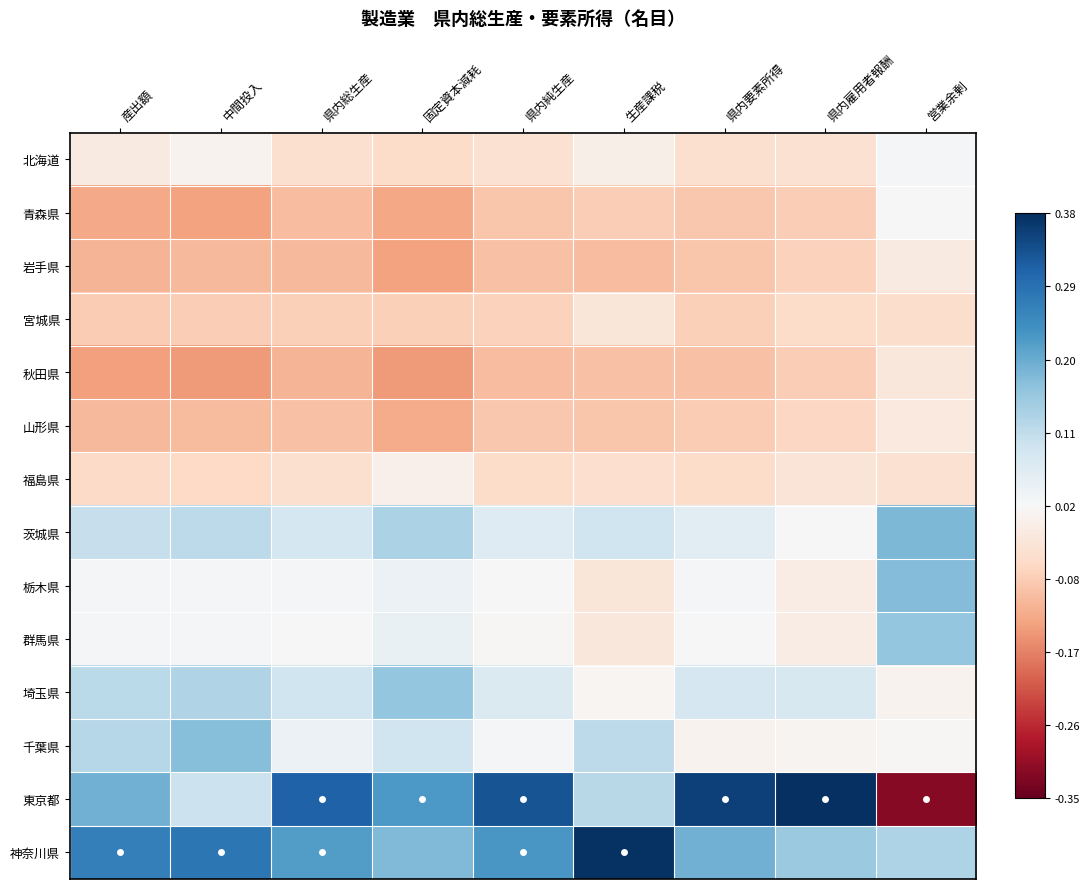

Which label corresponds to the smallest value in the chart?

営業余剰